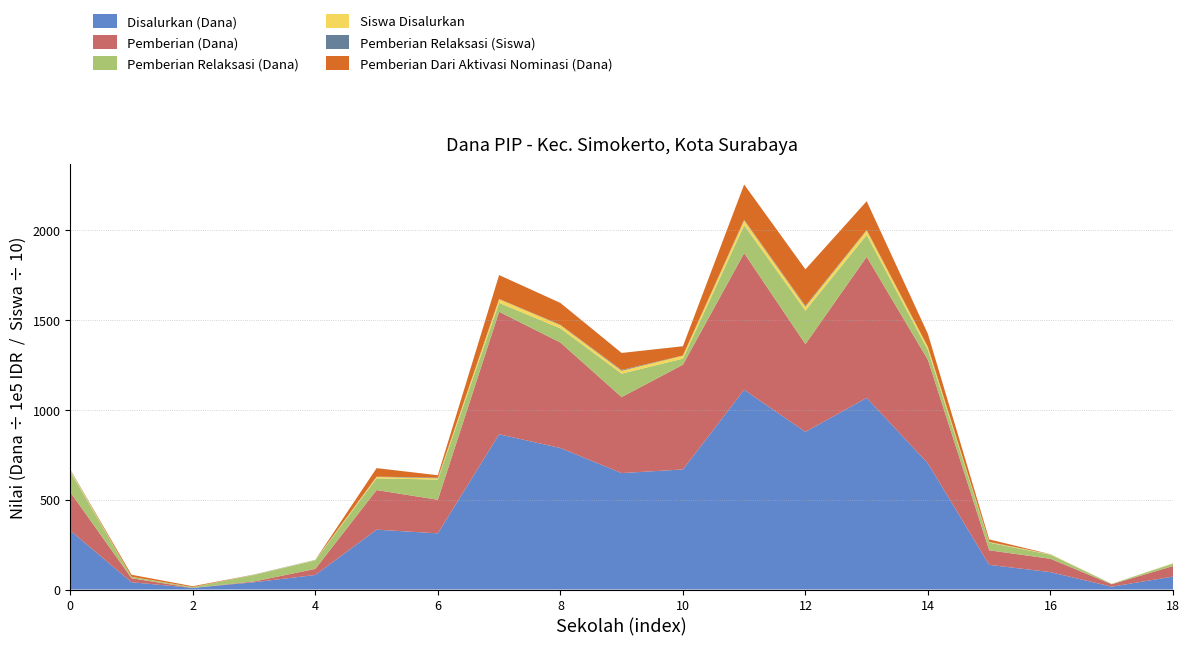

Reading left to right, transcribe all the data shown in this chart.

Disalurkan (Dana): 32850000	4050000	900000	4050000	8100000	33300000	31275000	86400000	78750000	64800000	66825000	111150000	87750000	106650000	70200000	13725000	9675000	1575000	7200000
Pemberian (Dana): 21375000	2250000	0	450000	3375000	22050000	18675000	68175000	58725000	42300000	58275000	76050000	48825000	78525000	57600000	8100000	7425000	1350000	5850000
Pemberian Relaksasi (Dana): 11475000	675000	450000	3600000	4725000	6525000	11250000	4950000	7875000	13050000	3375000	15525000	18675000	12150000	5400000	4275000	2250000	225000	1350000
Siswa Disalurkan: 80	10	2	13	20	80	75	207	181	161	167	273	218	253	169	32	25	4	18
Pemberian Relaksasi (Siswa): 29	2	1	12	12	16	30	13	20	44	8	39	51	28	12	11	7	1	4
Pemberian Dari Aktivasi Nominasi (Dana): 0	1125000	450000	0	0	4725000	1350000	13275000	12150000	9450000	5175000	19575000	20250000	15975000	7200000	1350000	0	0	0